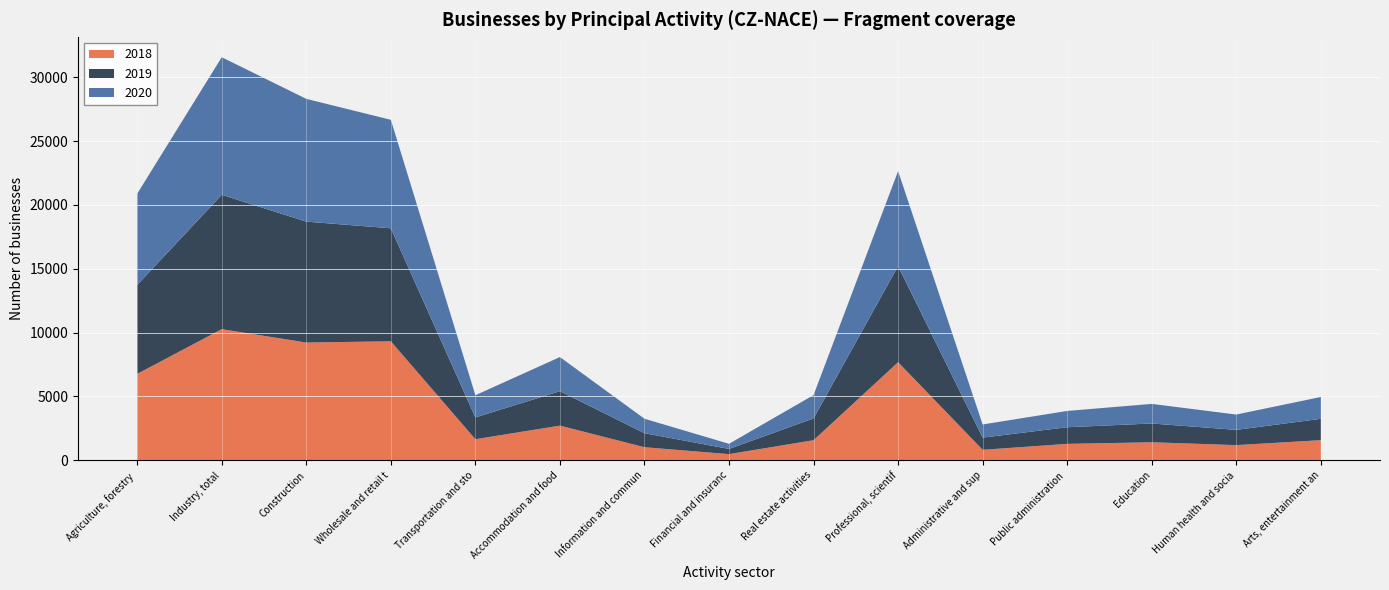

Reading left to right, what are all the values shown in this chart?

2018: 6767	10270	9223	9320	1652	2714	1025	483	1573	7683	822	1287	1412	1189	1576
2019: 6968	10522	9469	8851	1705	2698	1098	407	1708	7523	955	1303	1471	1194	1673
2020: 7145	10776	9614	8495	1739	2674	1132	402	1826	7442	1028	1275	1535	1200	1710